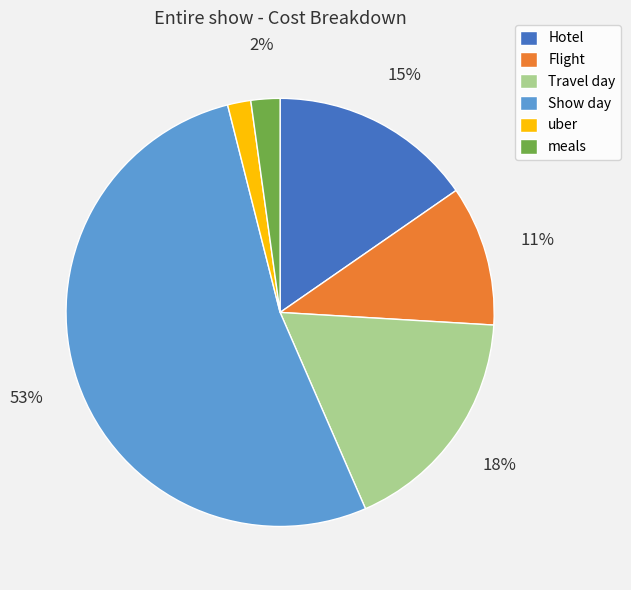

To the nearest percent, what portion does uber represent?

2%